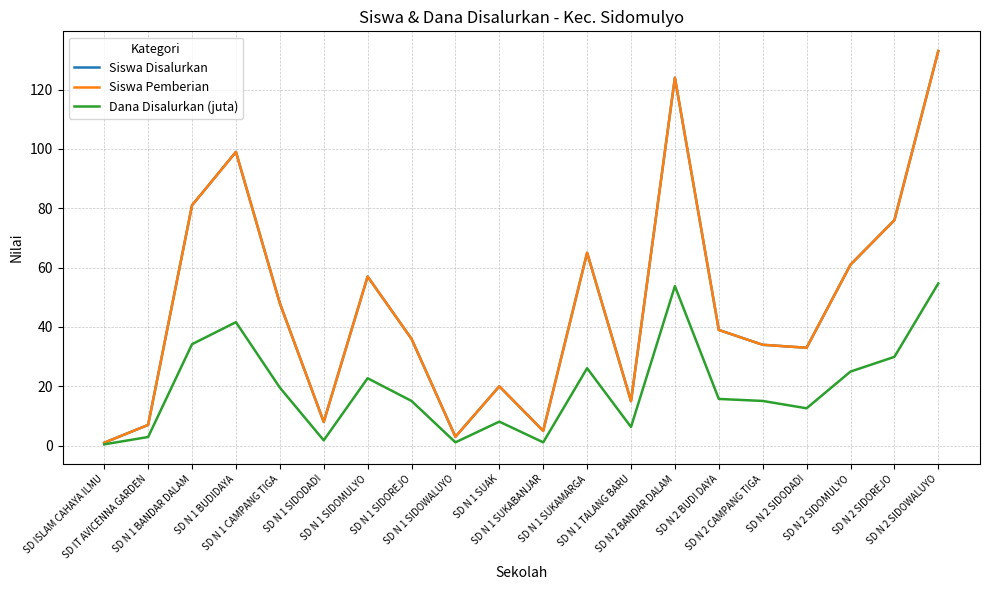

Rank the categories by Dana Disalurkan (juta) value from lowest to highest.

SD ISLAM CAHAYA ILMU, SD N 1 SIDOWALUYO, SD N 1 SUKABANJAR, SD N 1 SIDODADI, SD IT AVICENNA GARDEN, SD N 1 TALANG BARU, SD N 1 SUAK, SD N 2 SIDODADI, SD N 1 SIDOREJO, SD N 2 CAMPANG TIGA, SD N 2 BUDI DAYA, SD N 1 CAMPANG TIGA, SD N 1 SIDOMULYO, SD N 2 SIDOMULYO, SD N 1 SUKAMARGA, SD N 2 SIDOREJO, SD N 1 BANDAR DALAM, SD N 1 BUDIDAYA, SD N 2 BANDAR DALAM, SD N 2 SIDOWALUYO